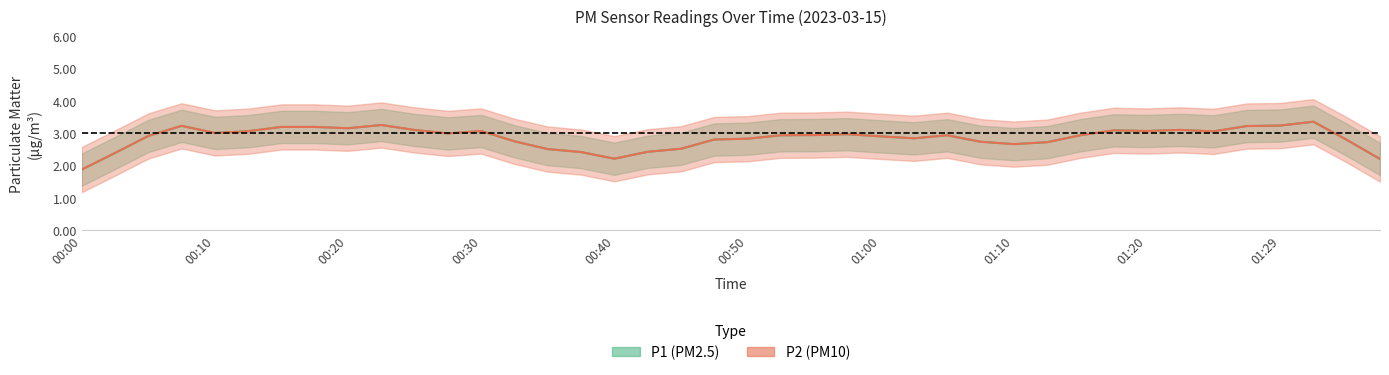

How many data points does each series have?

40